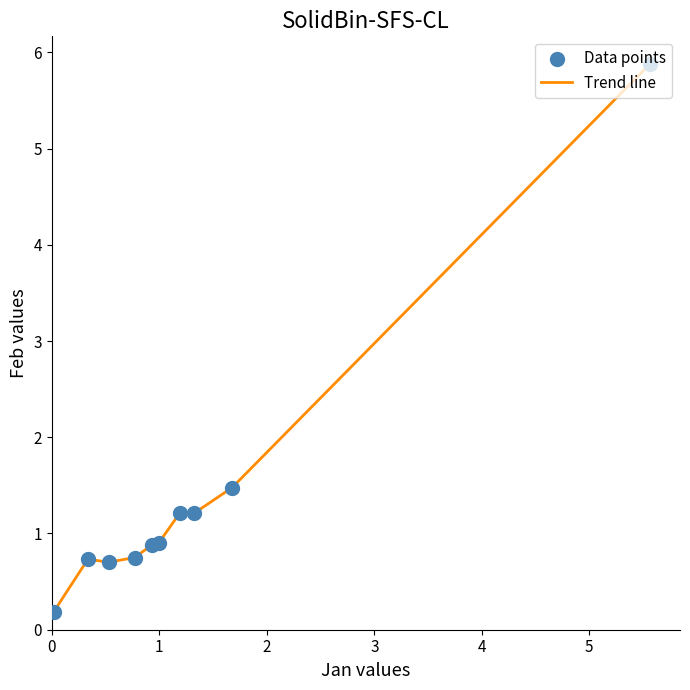

What is the greatest value displayed?

5.9